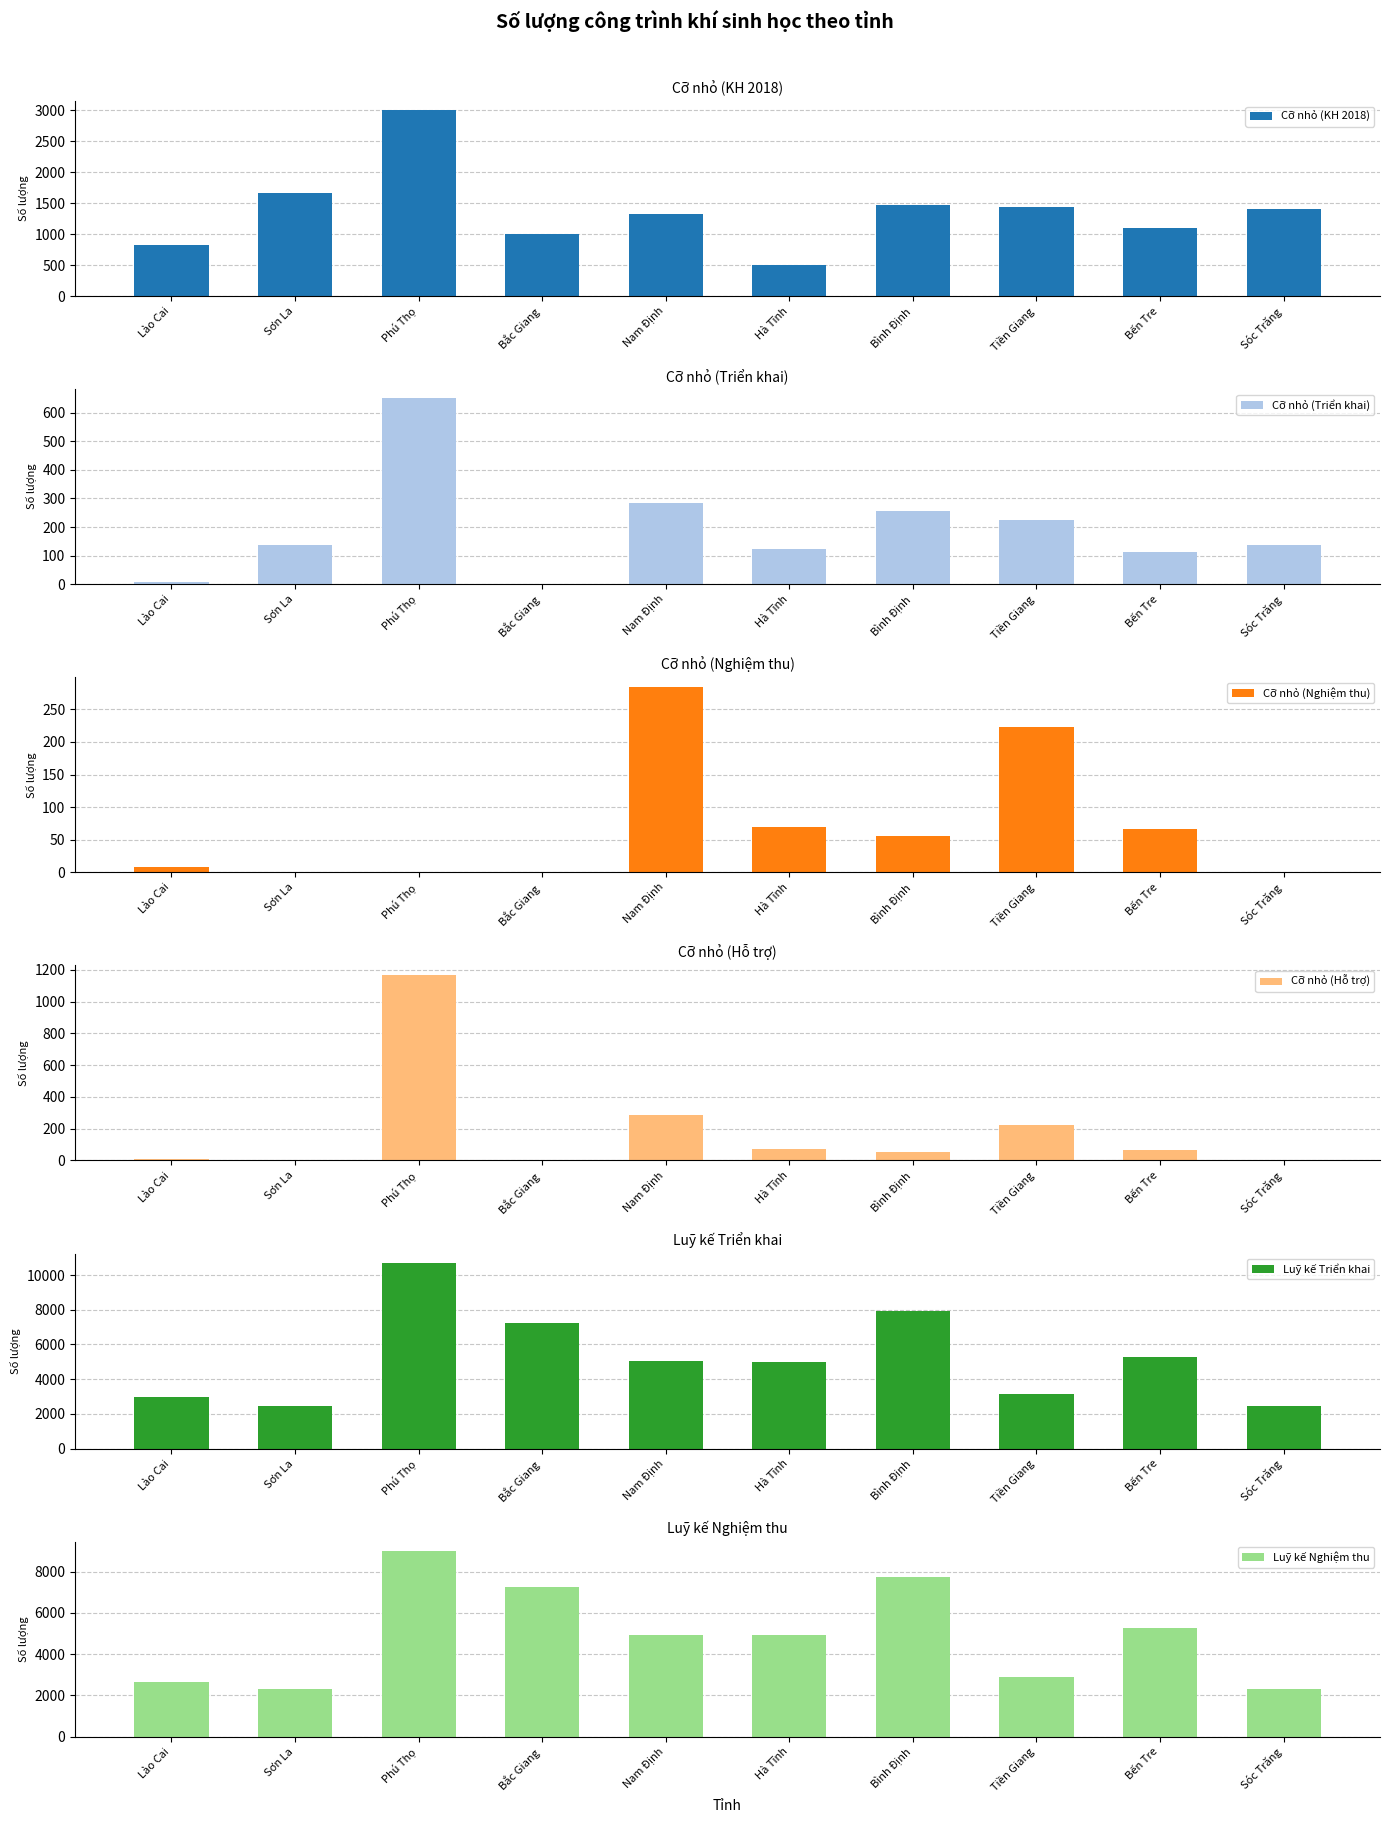

What is the value of the Luỹ kế Nghiệm thu bar at the 4th from the left?

7245